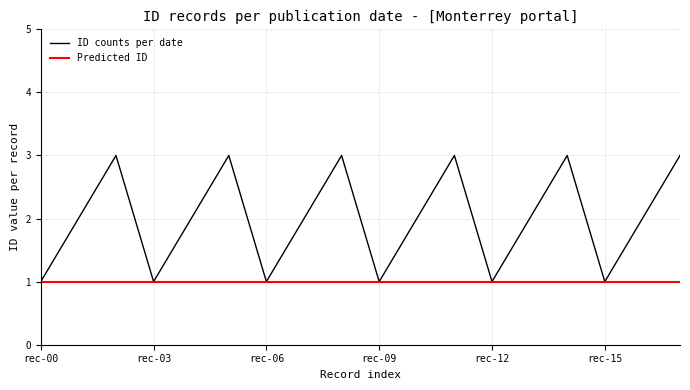

Which series has the largest total across all categories?

ID counts per date